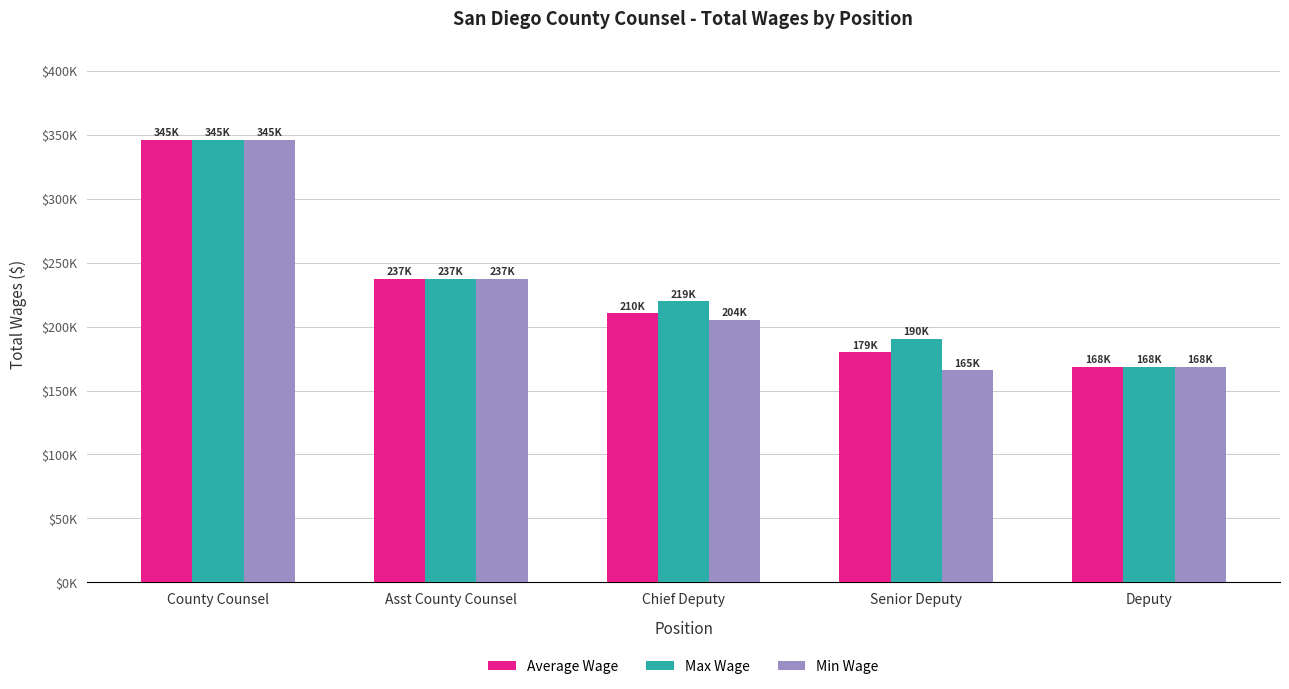

Which series has the widest spread of values?

Min Wage